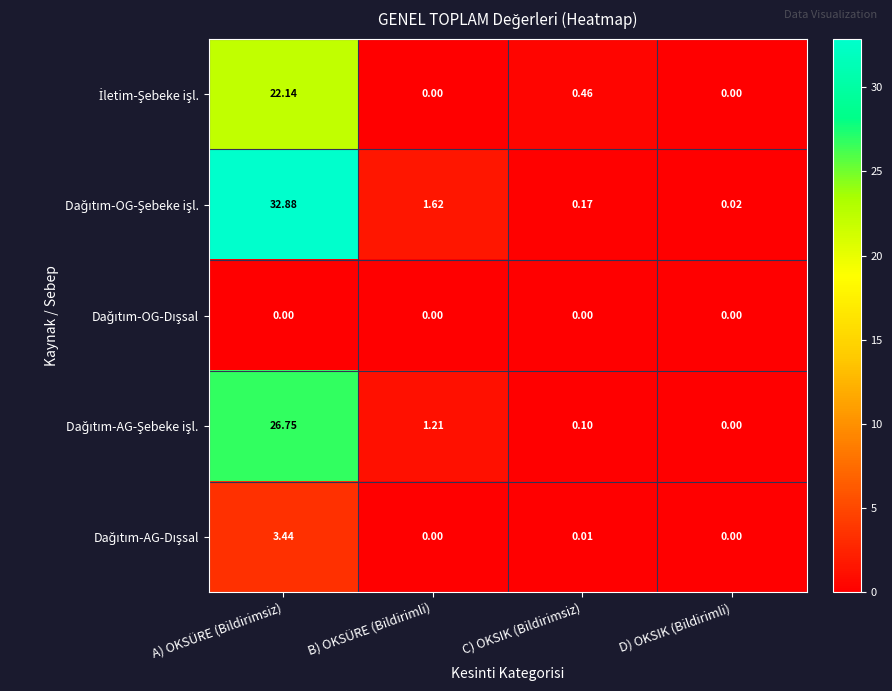

At which category is the sum across all series the highest?

A) OKSÜRE (Bildirimsiz)